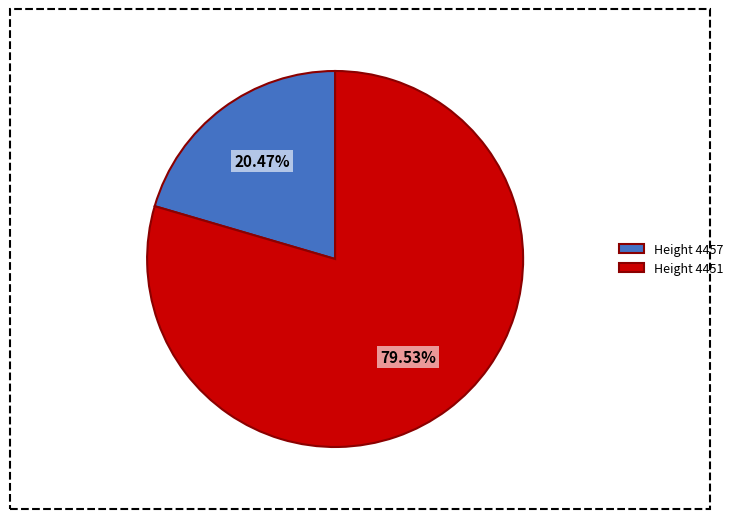

Rank the categories by value from lowest to highest.

Height 4457, Height 4451